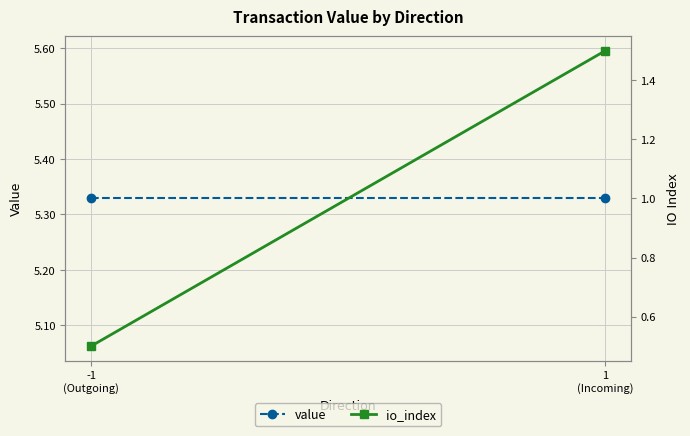

Between 1
(Incoming) and -1
(Outgoing), which is larger?

1
(Incoming)